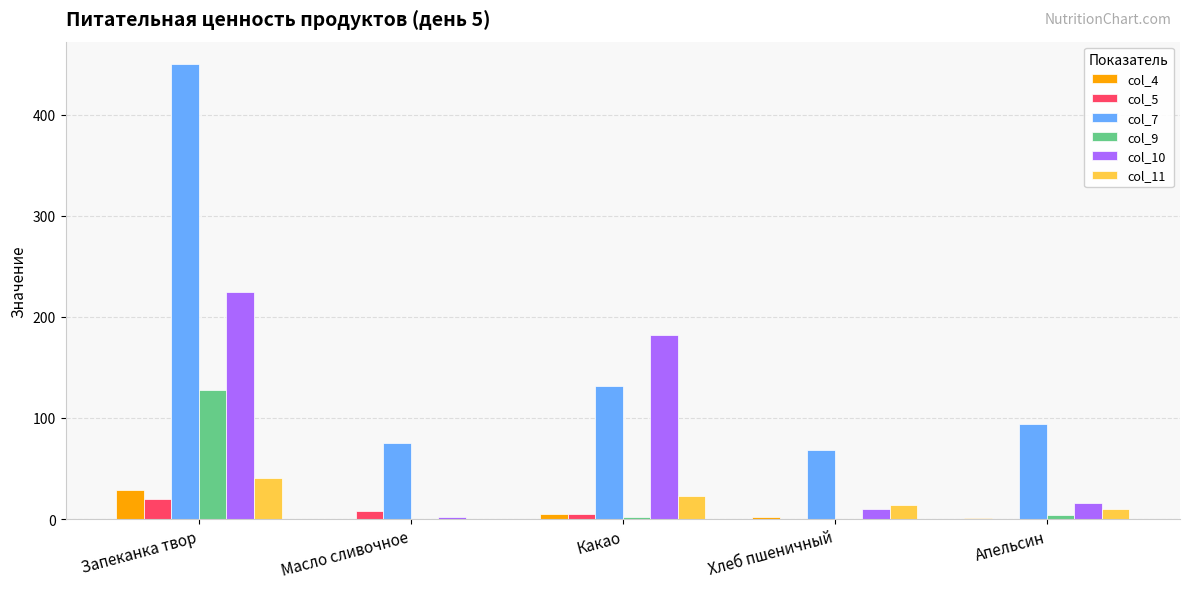

Which series has the largest total across all categories?

col_7